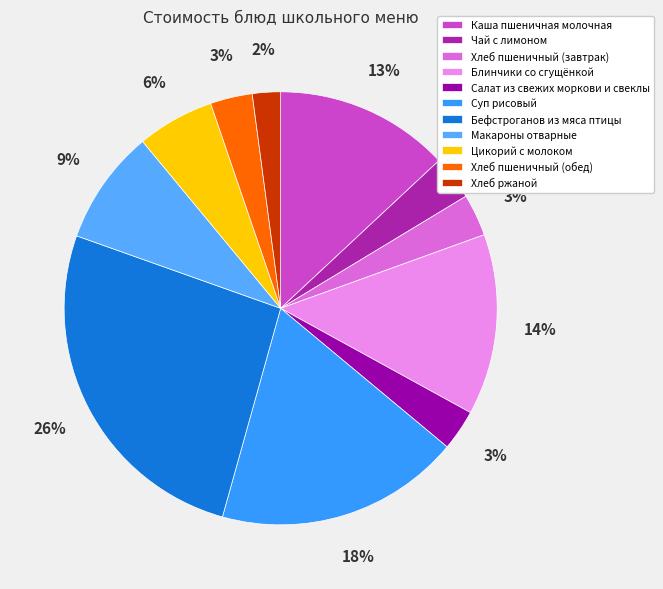

How much of the chart is everything except Хлеб пшеничный (обед)?

96.9%